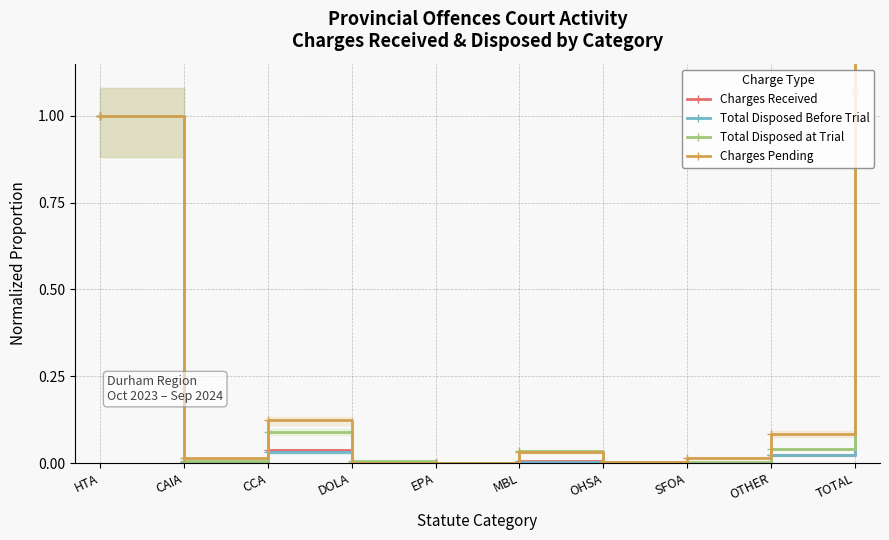

After their last crossing, which series has the higher values: Charges Pending or Total Disposed Before Trial?

Charges Pending